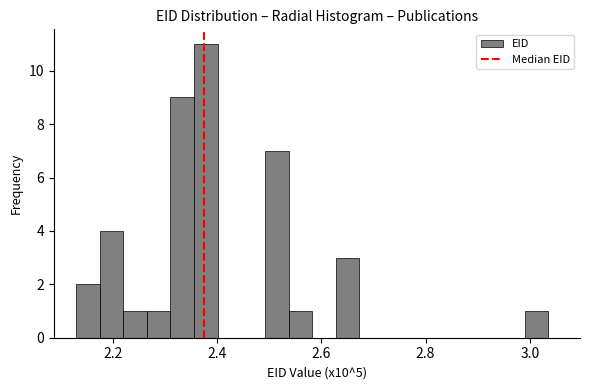

Around what value on the x-axis is the tallest bar? Give the approximate position of its centre, as read against the axis.

2.38